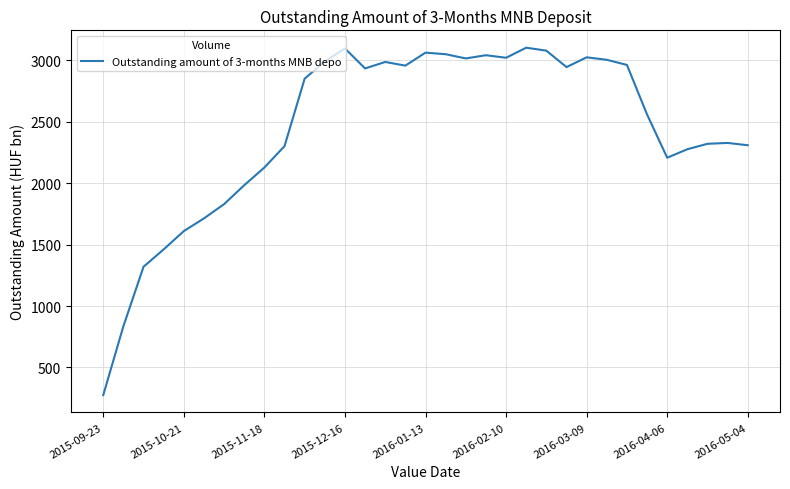

What is the difference between the second highest and second lowest values?

2261.1